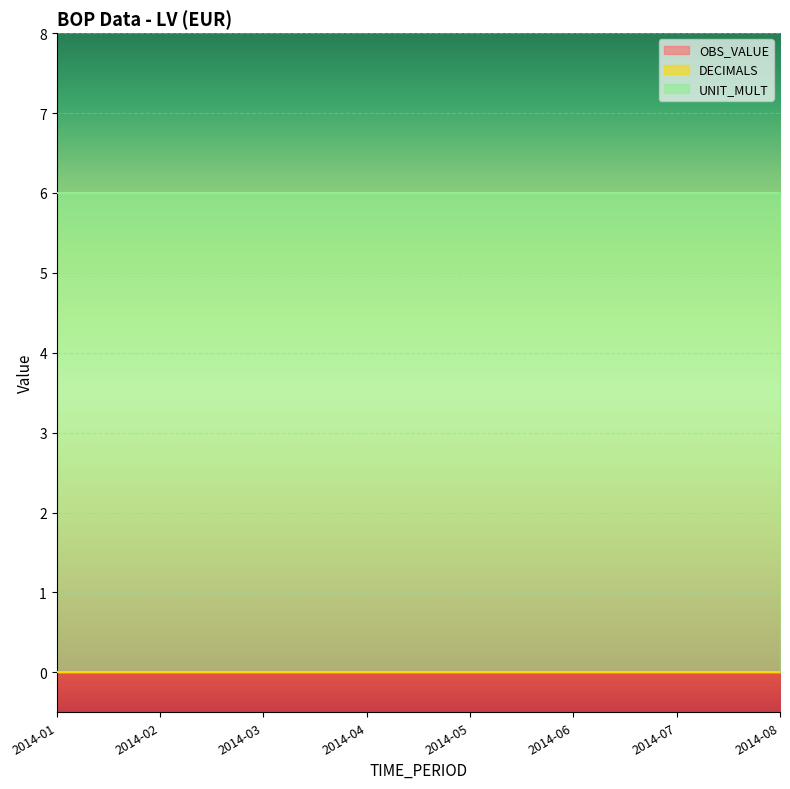

At which category does the chart reach its minimum across all series?

2014-01